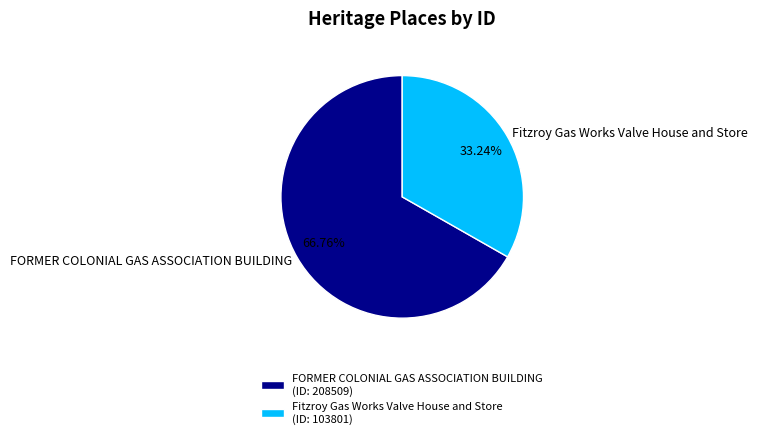

Is there any slice that represents more than half of the pie?

Yes